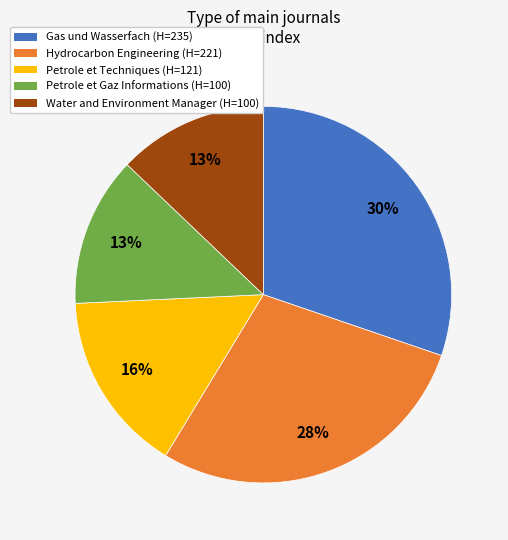

To the nearest percent, what percentage of the pie is Hydrocarbon Engineering?

28%